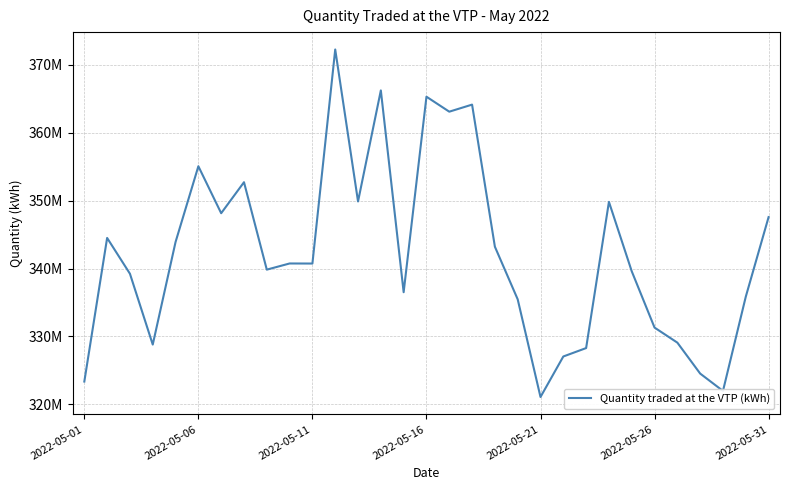

What is the sum of all values?

10609356532.3